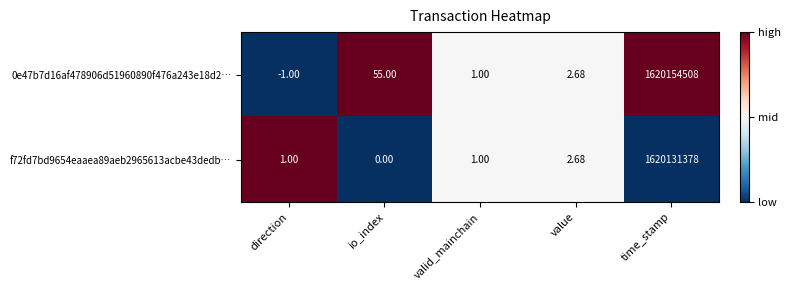

What is the greatest value displayed?

1620154508.0